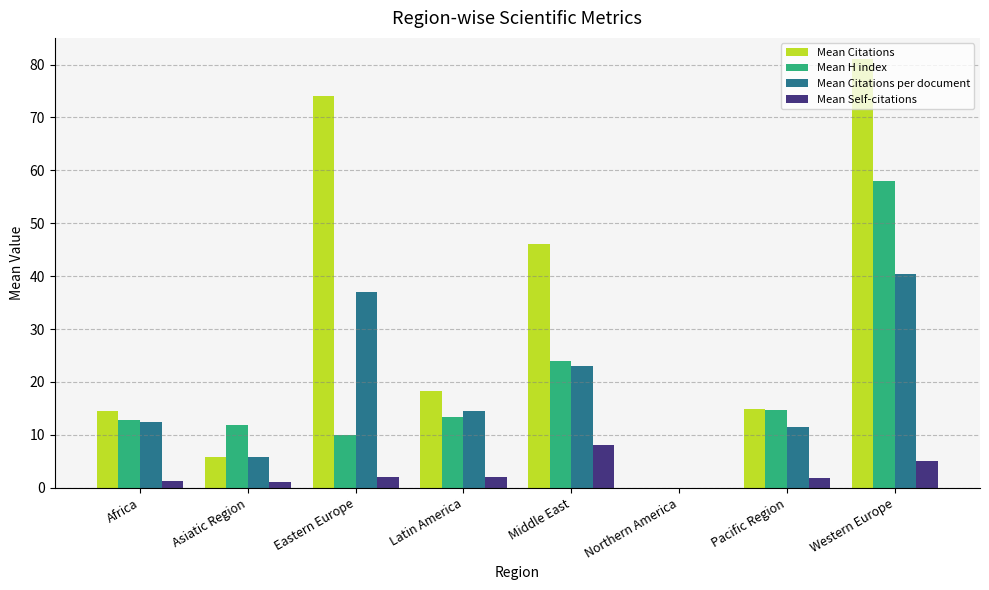

At which category is the sum across all series the highest?

Western Europe